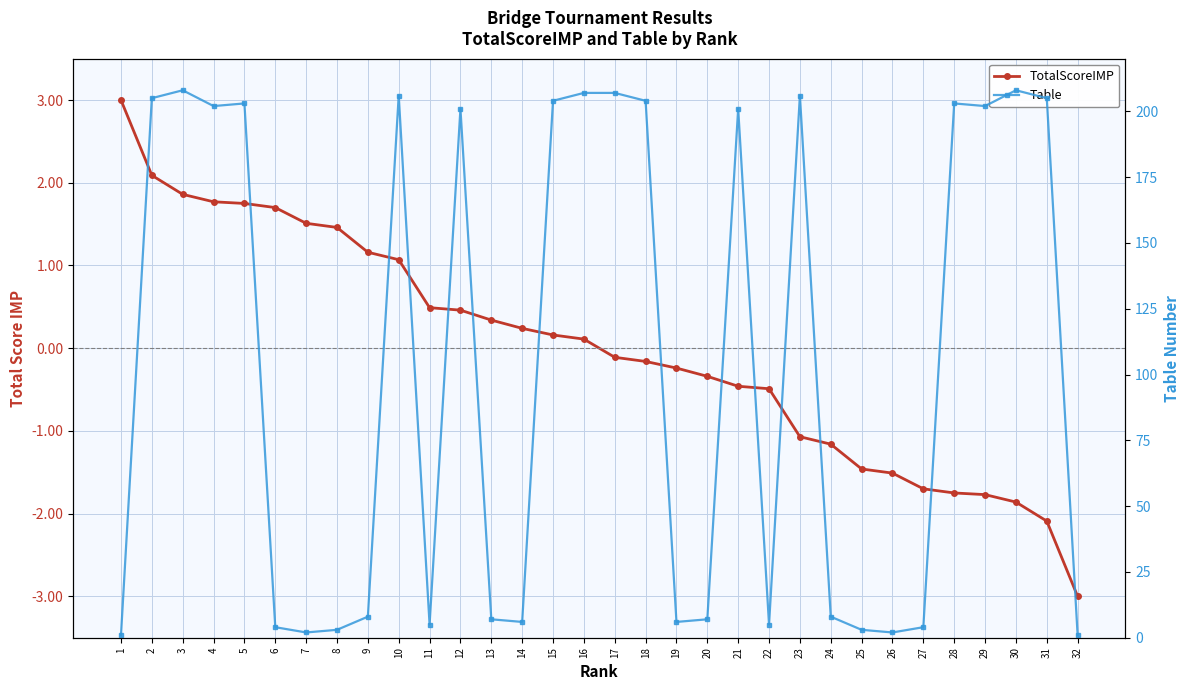

At which category does Table reach its first local valley?

4